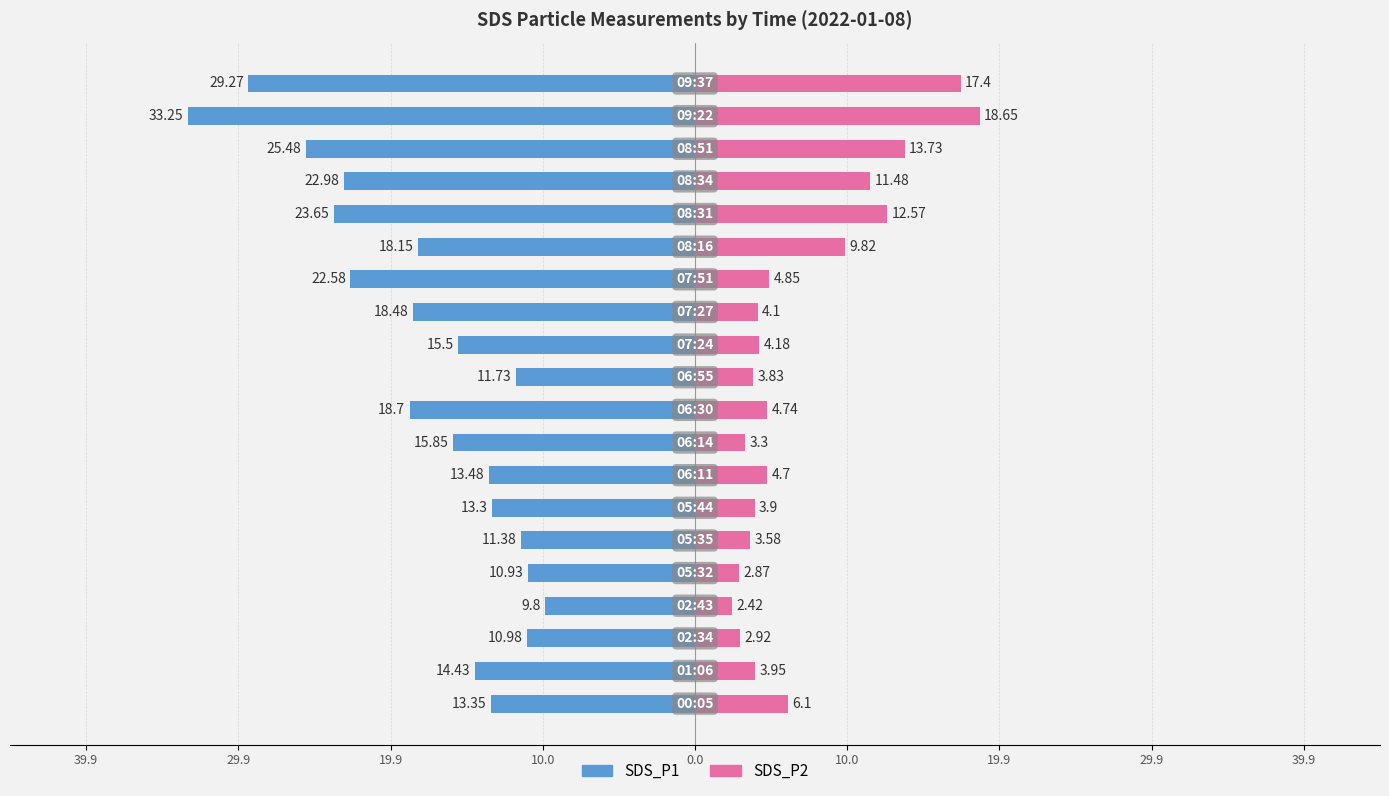

How many data points in SDS_P2 are above 4?

12